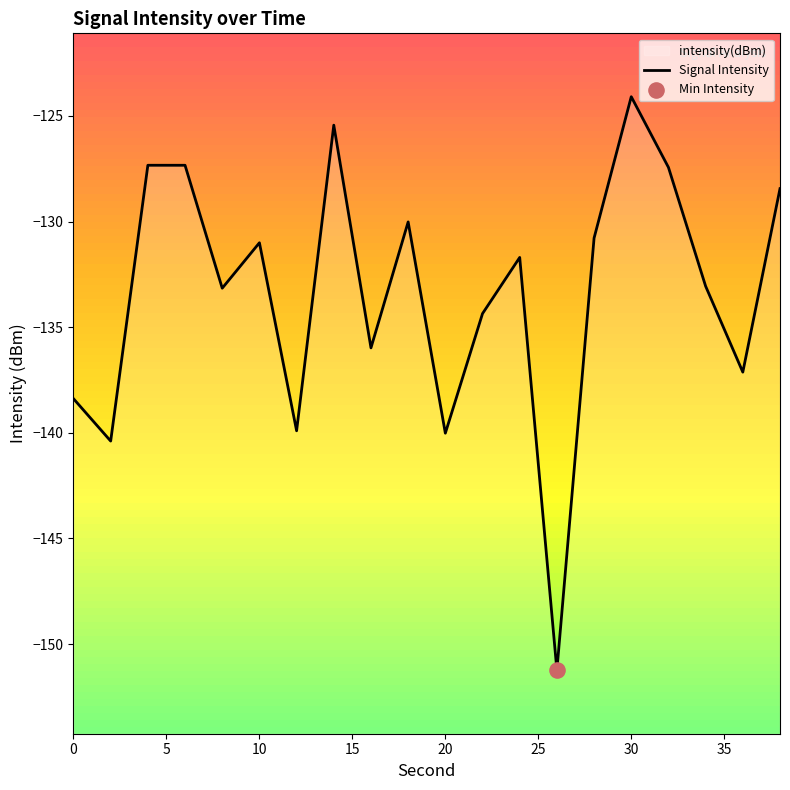

What is the change in value from 4 to 26?

-23.9